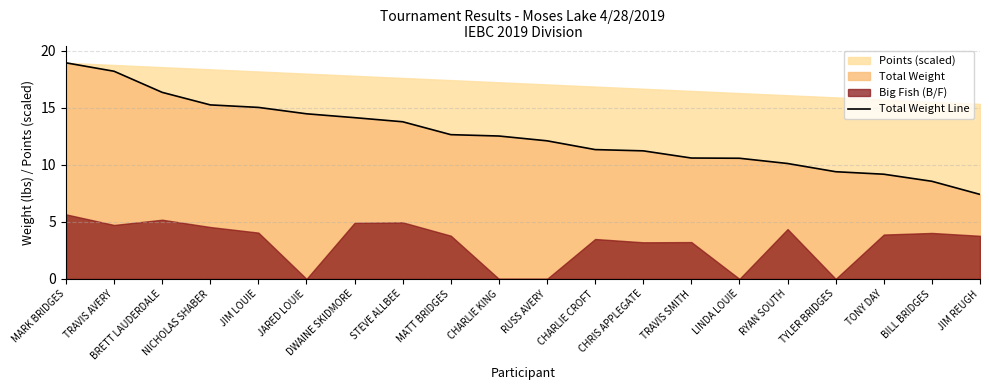

What position from the left is NICHOLAS SHABER?

4